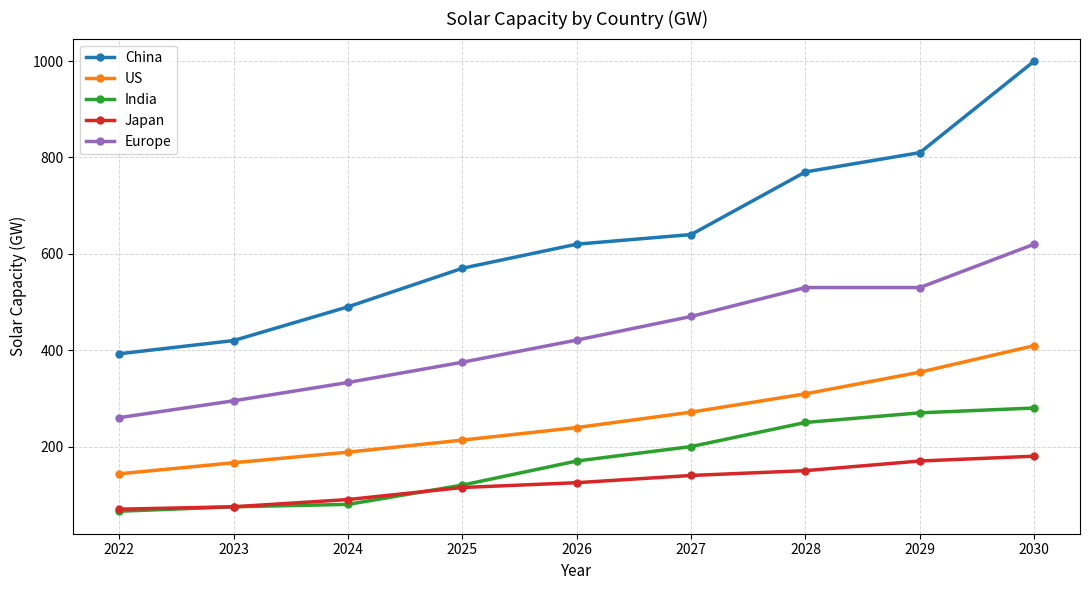

True or false: Europe and Japan cross at least once.

False